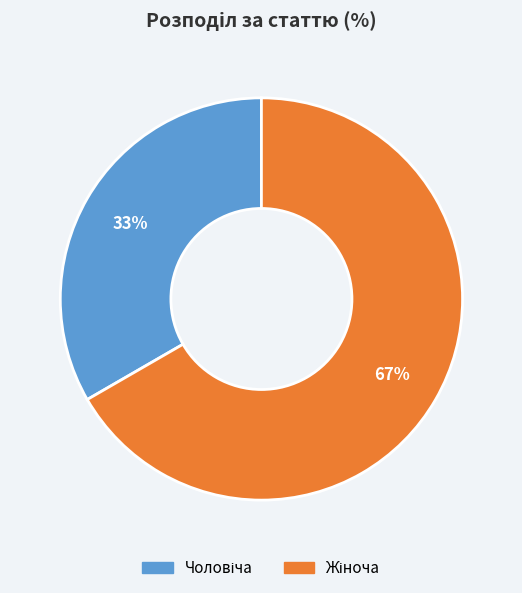

To the nearest percent, what is the average slice percentage?

50%